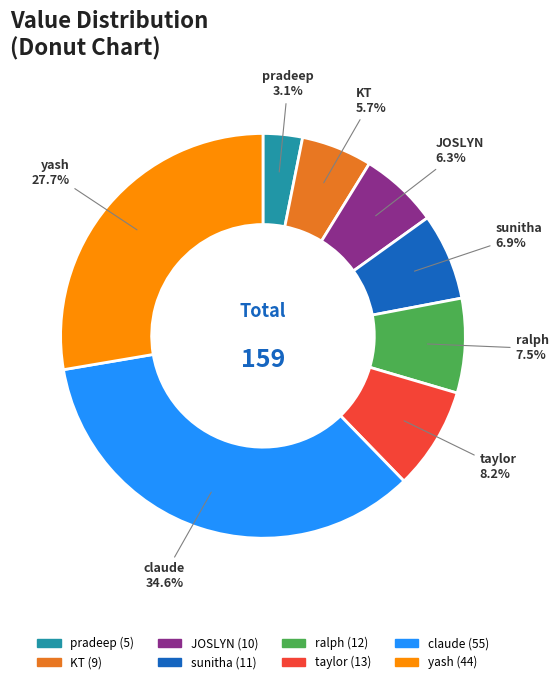

How many segments does this pie chart have?

8